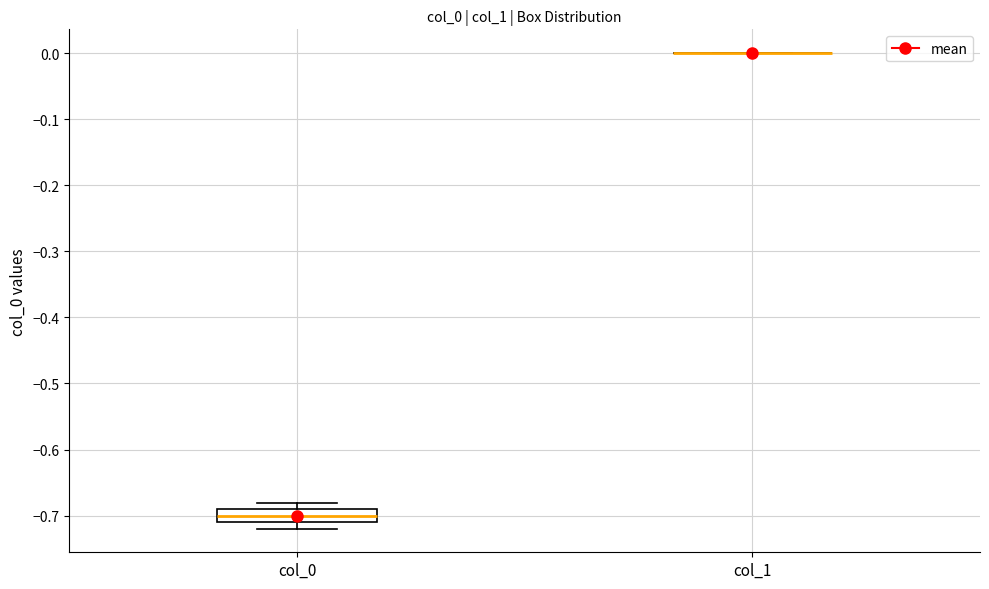

Comparing the boxes themselves (not the whiskers), which one is the tallest?

col_0